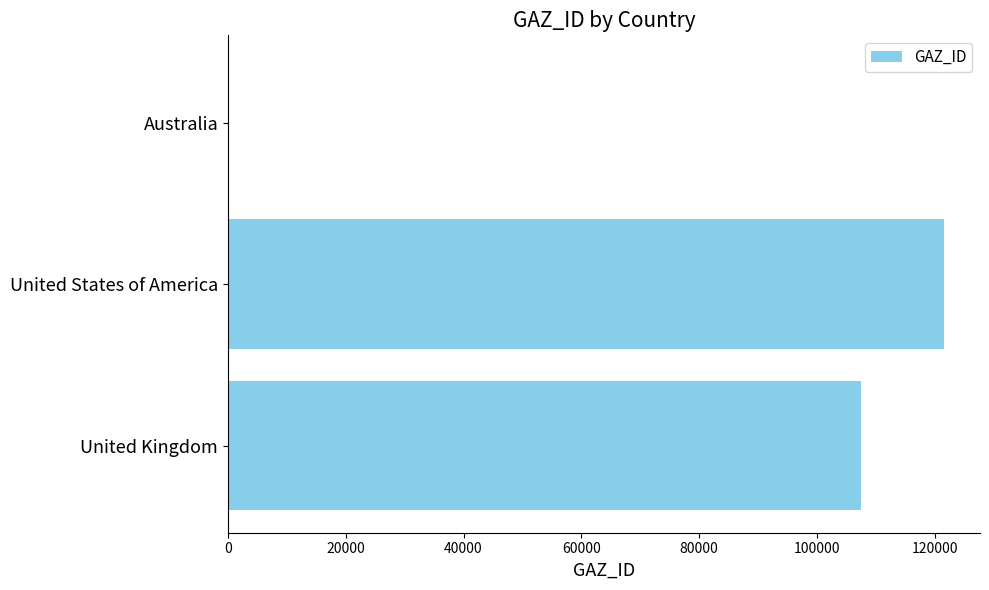

True or false: the data shows 107468 at United Kingdom.

True